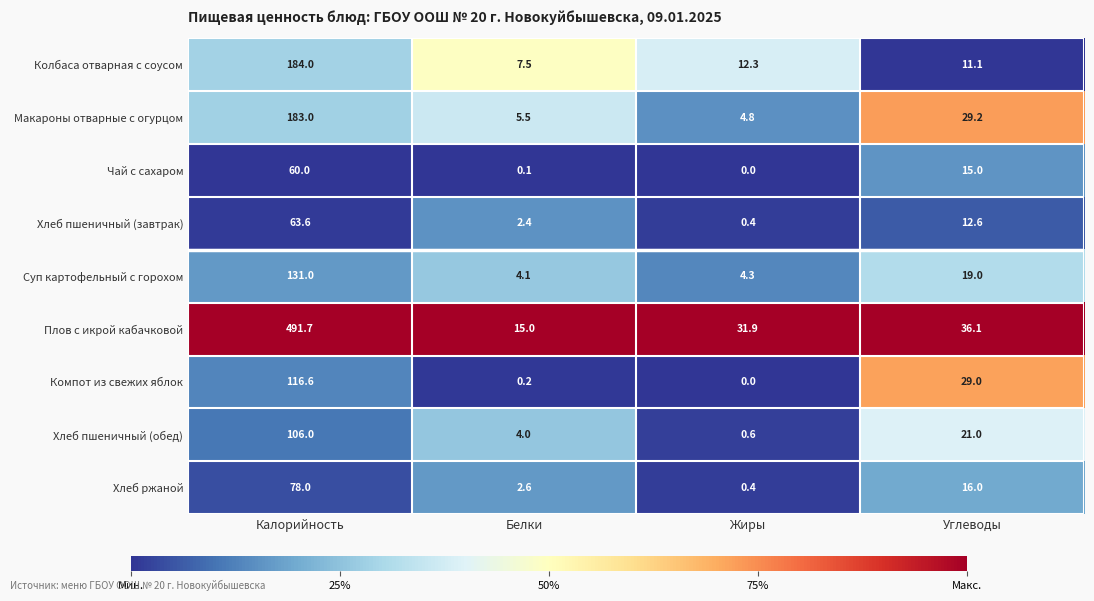

What is the sum of the Чай с сахаром values at Калорийность and Углеводы?

75.0